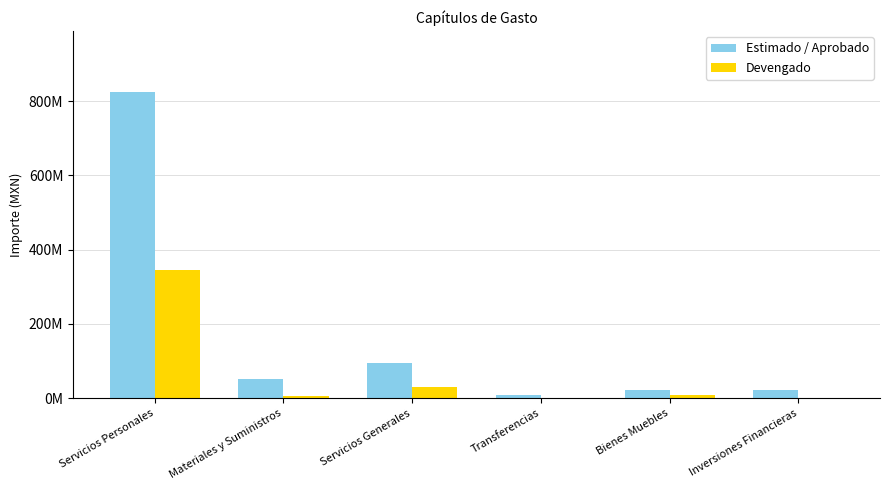

How many values in Devengado are above zero?

5